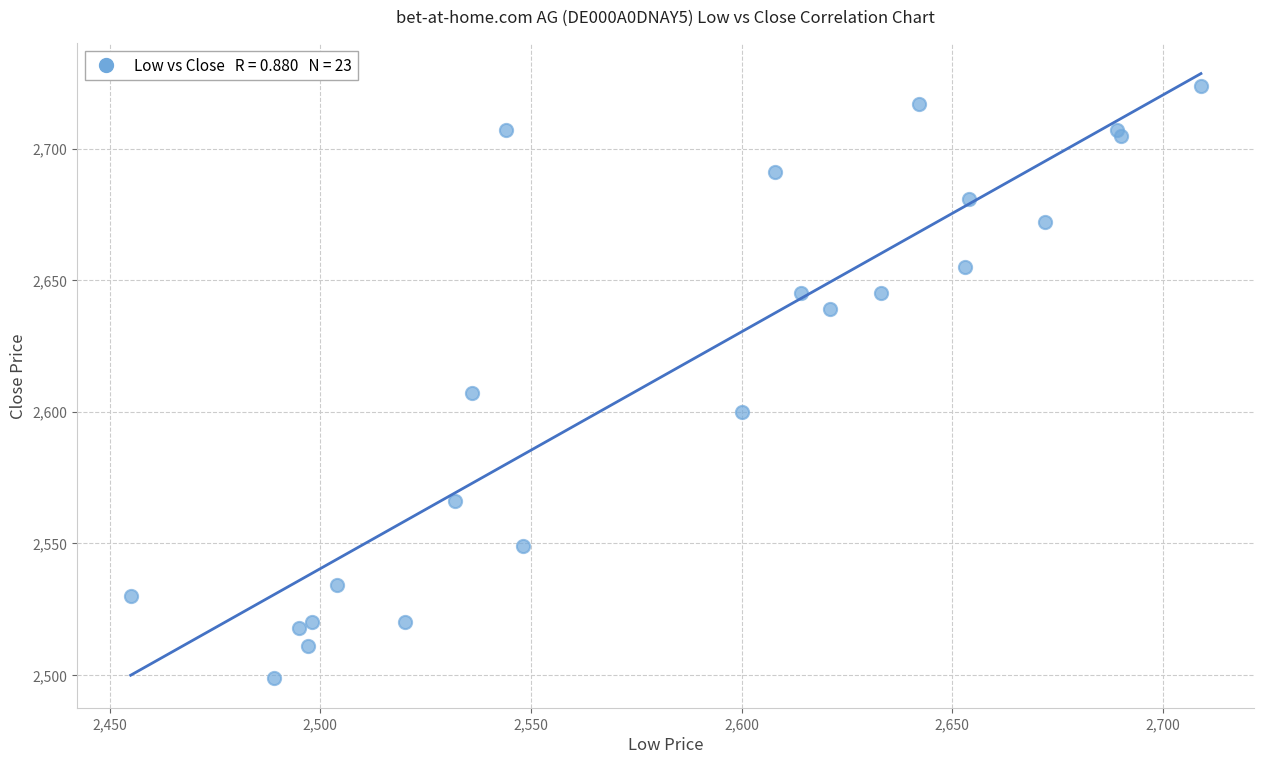

What Y value in the scatter plot is closest to 2611?

2607